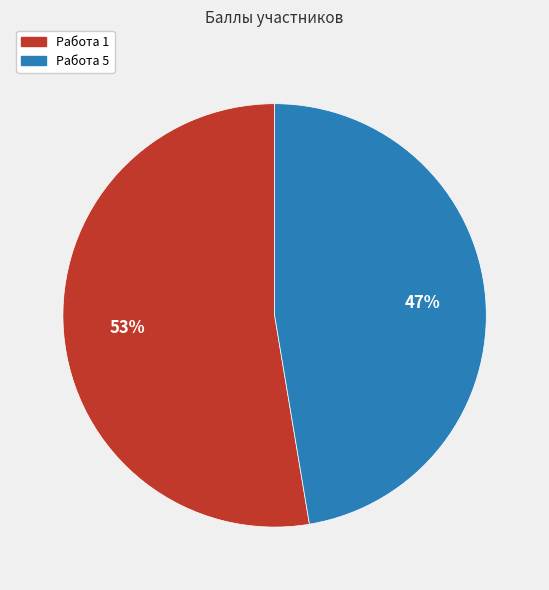

The Работа 5 slice represents 47% of the pie. True or false?

True